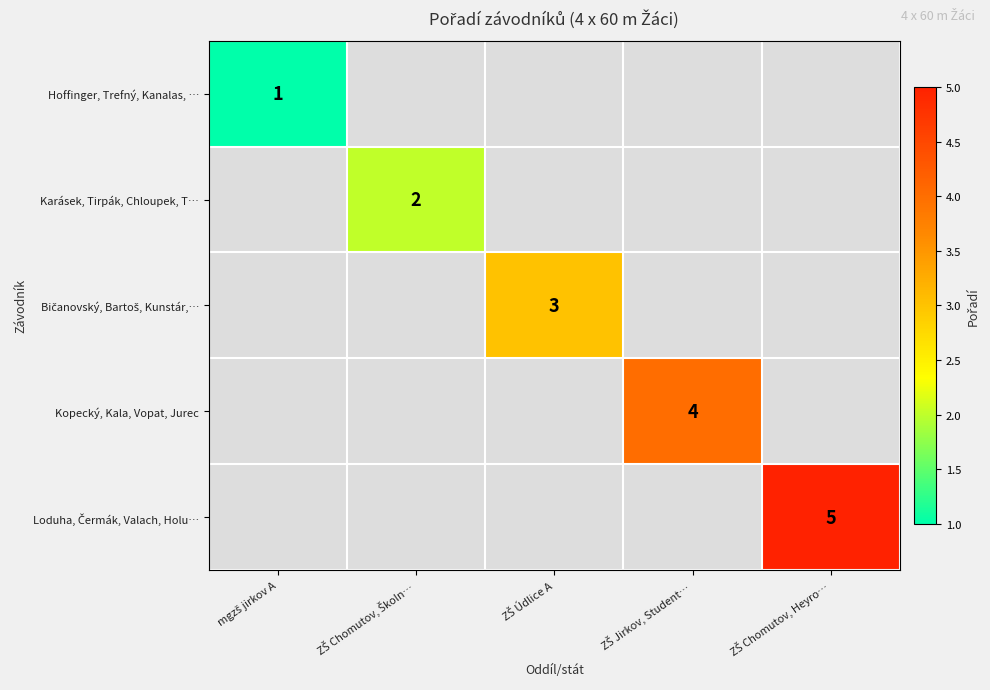

List the series in order of their overall mean, lowest first.

Hoffinger, Trefný, Kanalas, …, Karásek, Tirpák, Chloupek, T…, Bičanovský, Bartoš, Kunstár,…, Kopecký, Kala, Vopat, Jurec, Loduha, Čermák, Valach, Holu…